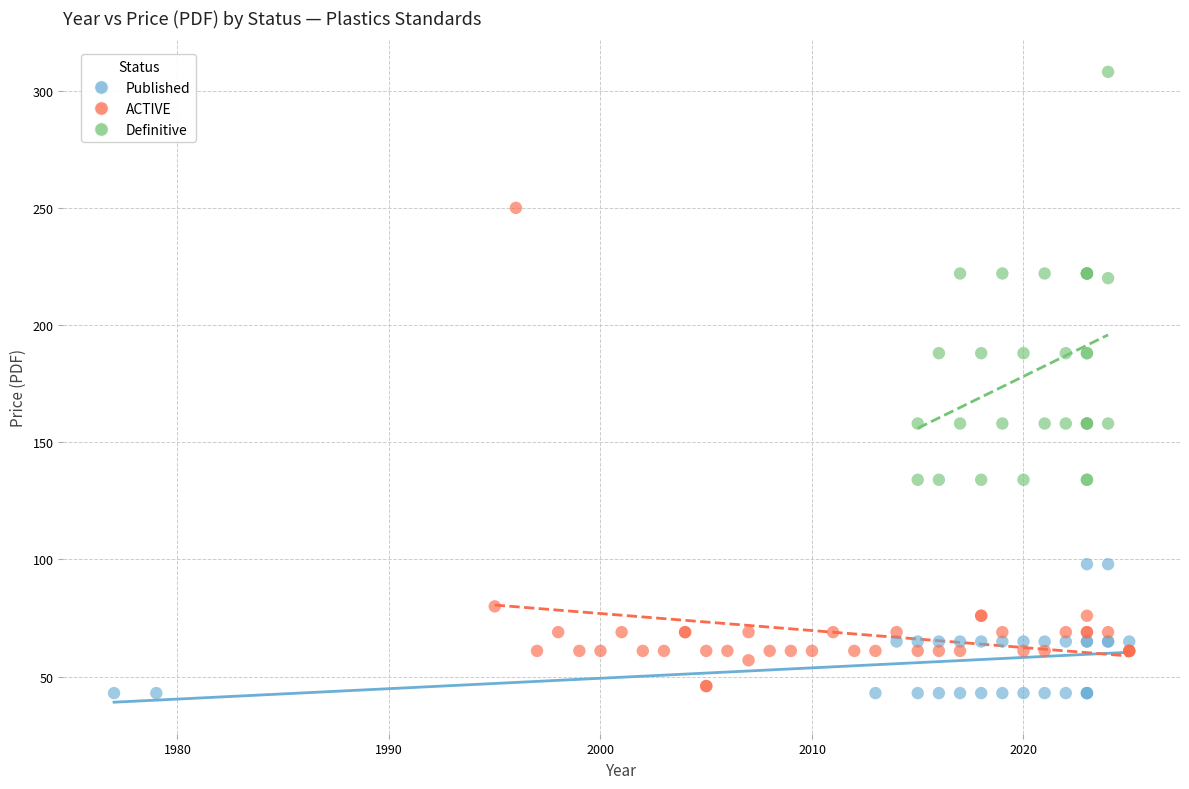

Which series reaches the maximum Y coordinate?

Definitive